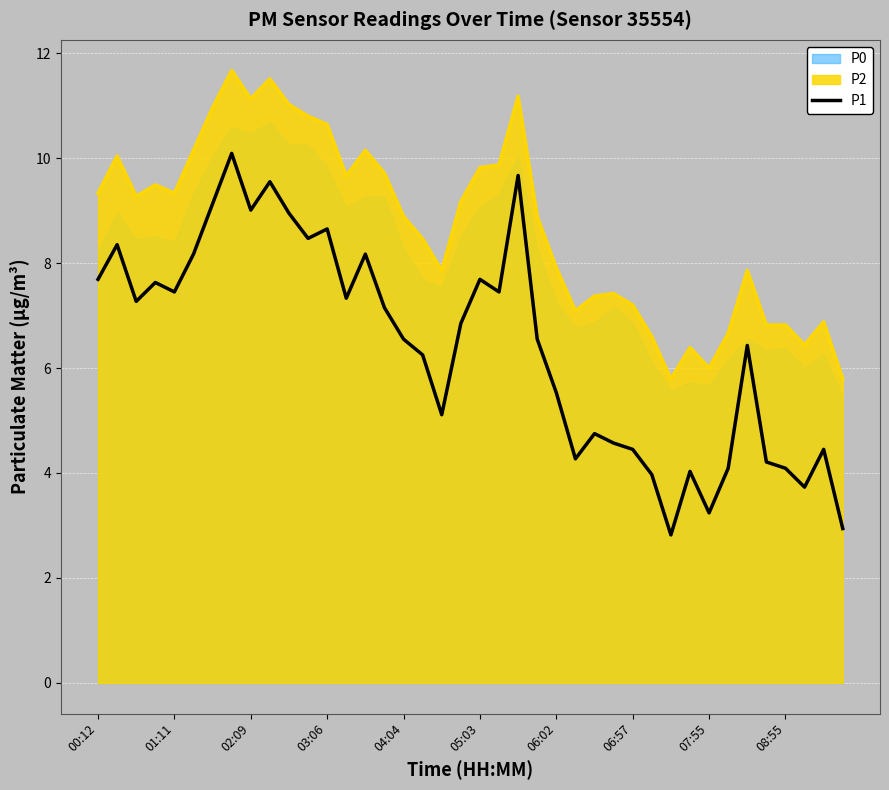

What is the minimum value for P2?

5.8